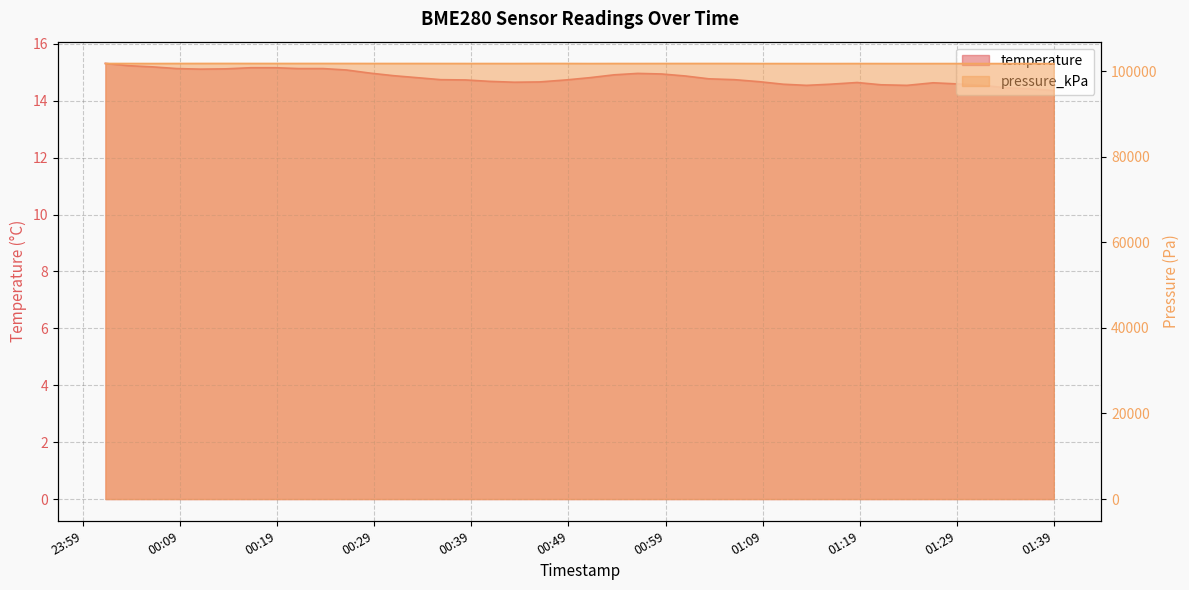

At which category does temperature reach its first local valley?

2022-07-23T00:11:08